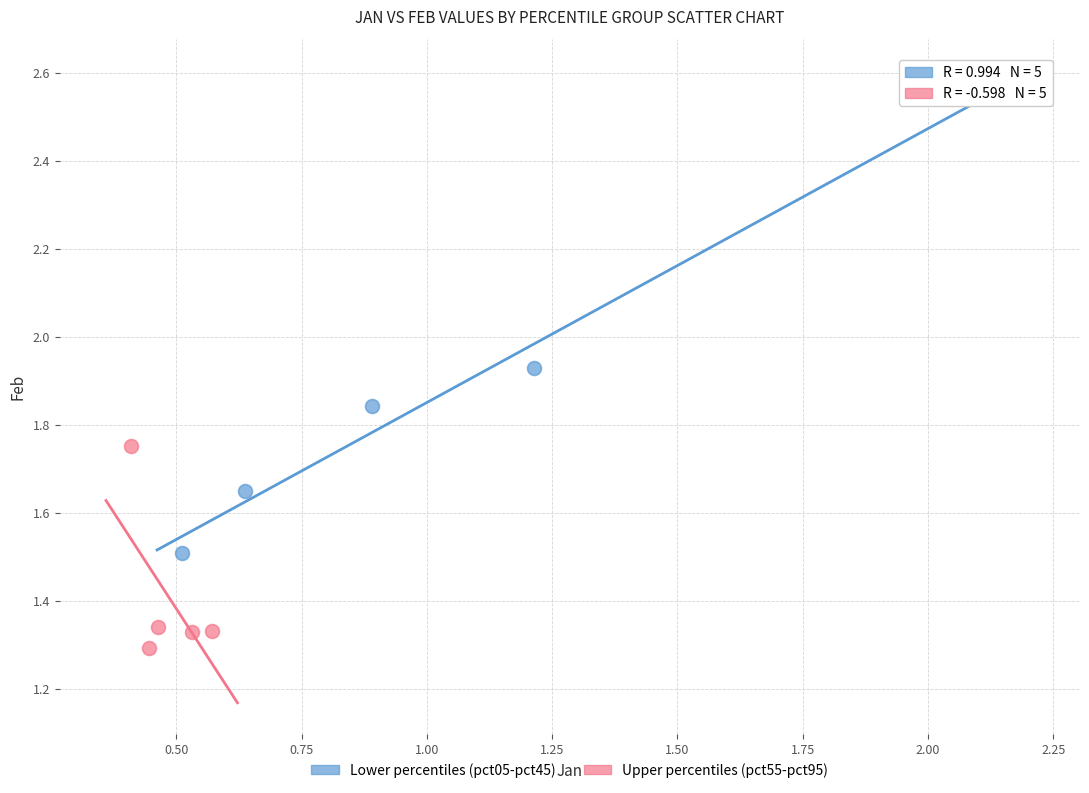

Which series reaches the minimum Y coordinate?

Upper percentiles (pct55-pct95)